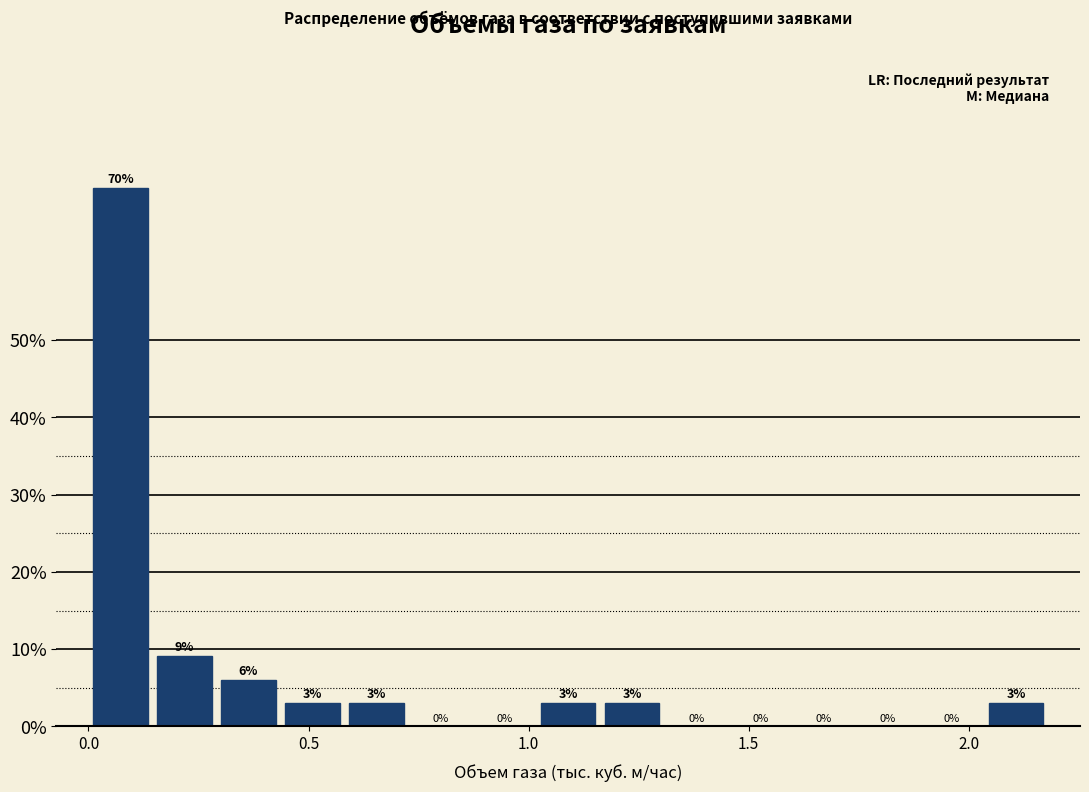

Around what value on the x-axis is the tallest bar? Give the approximate position of its centre, as read against the axis.

0.05